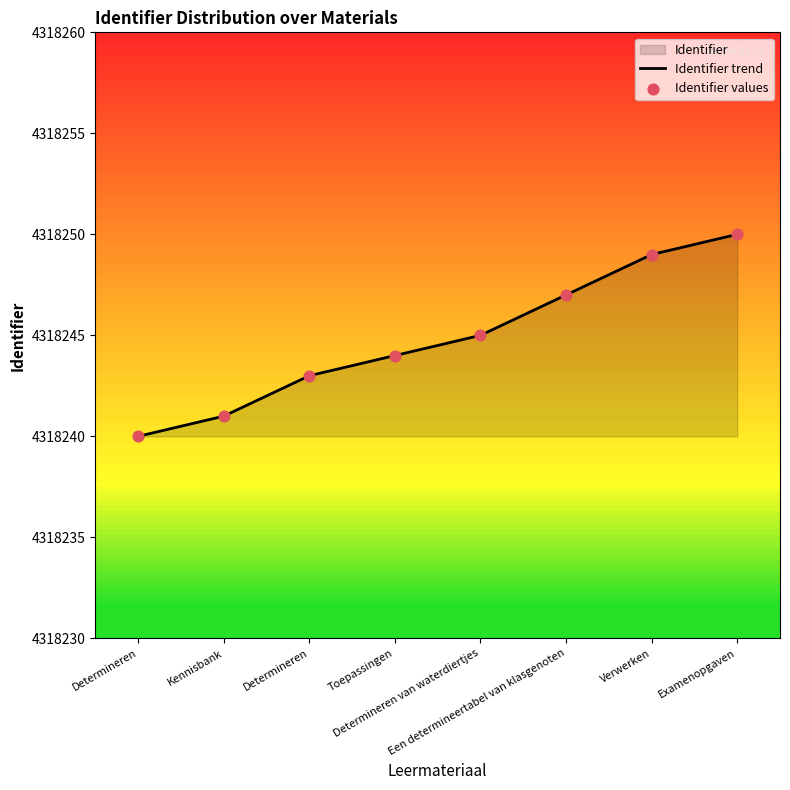

At which category is the sum across all series the highest?

Examenopgaven